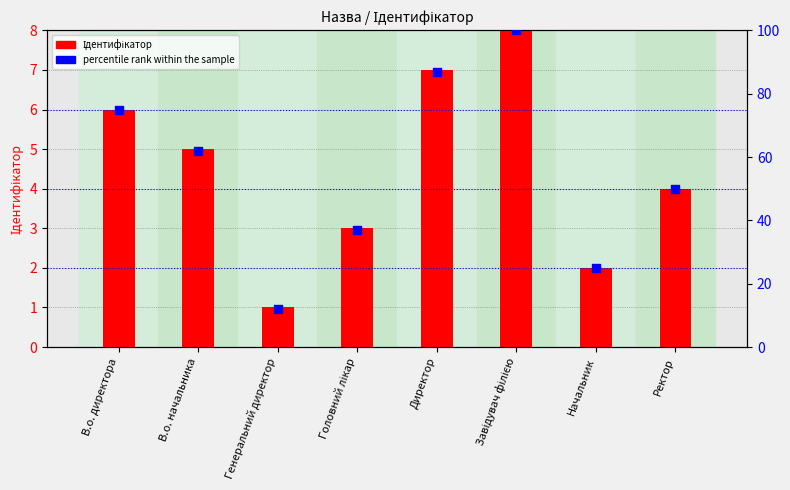

Which series contains the lowest Y value?

Ідентифікатор